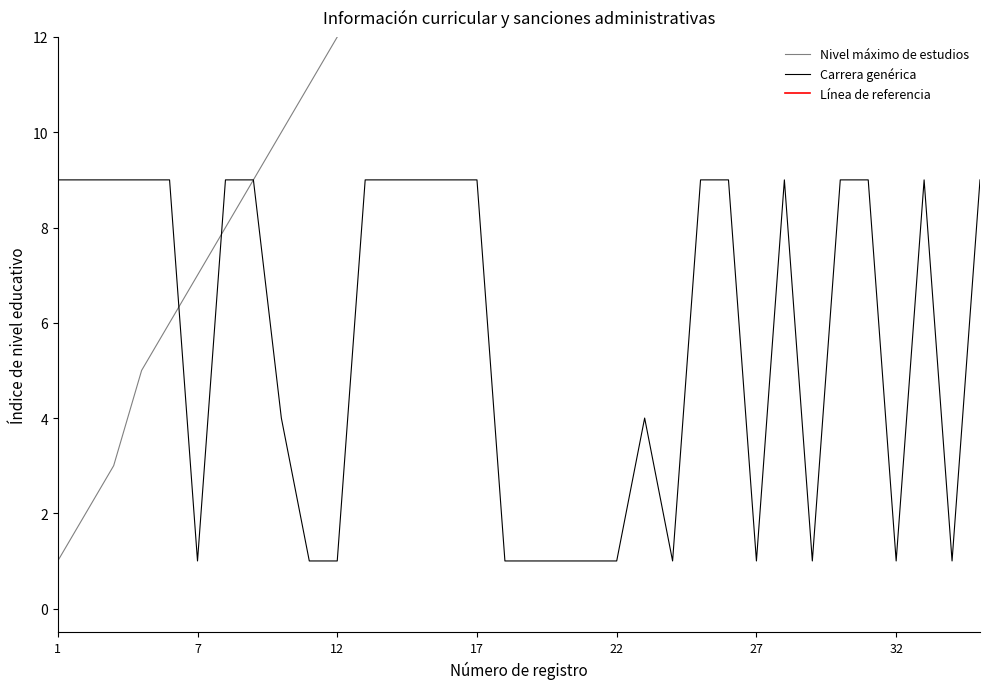

Which category has the lowest value across all series?

1